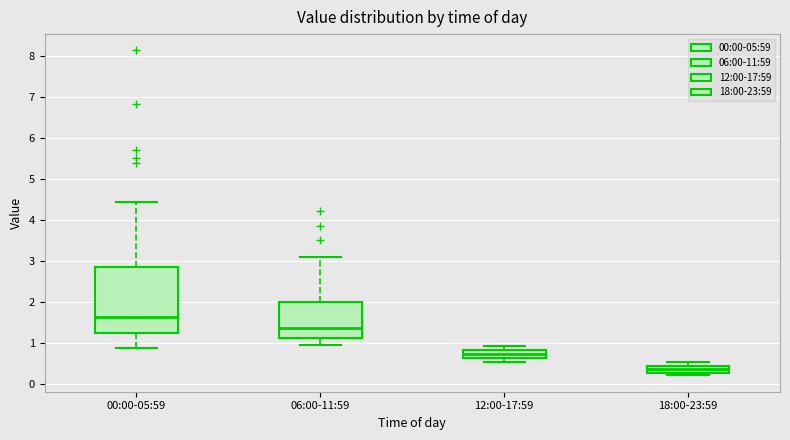

Where does the lower whisker of the box for 00:00-05:59 end on the y-axis? The values are not printed on the chart, so give them approximately, as read against the axis.

0.9